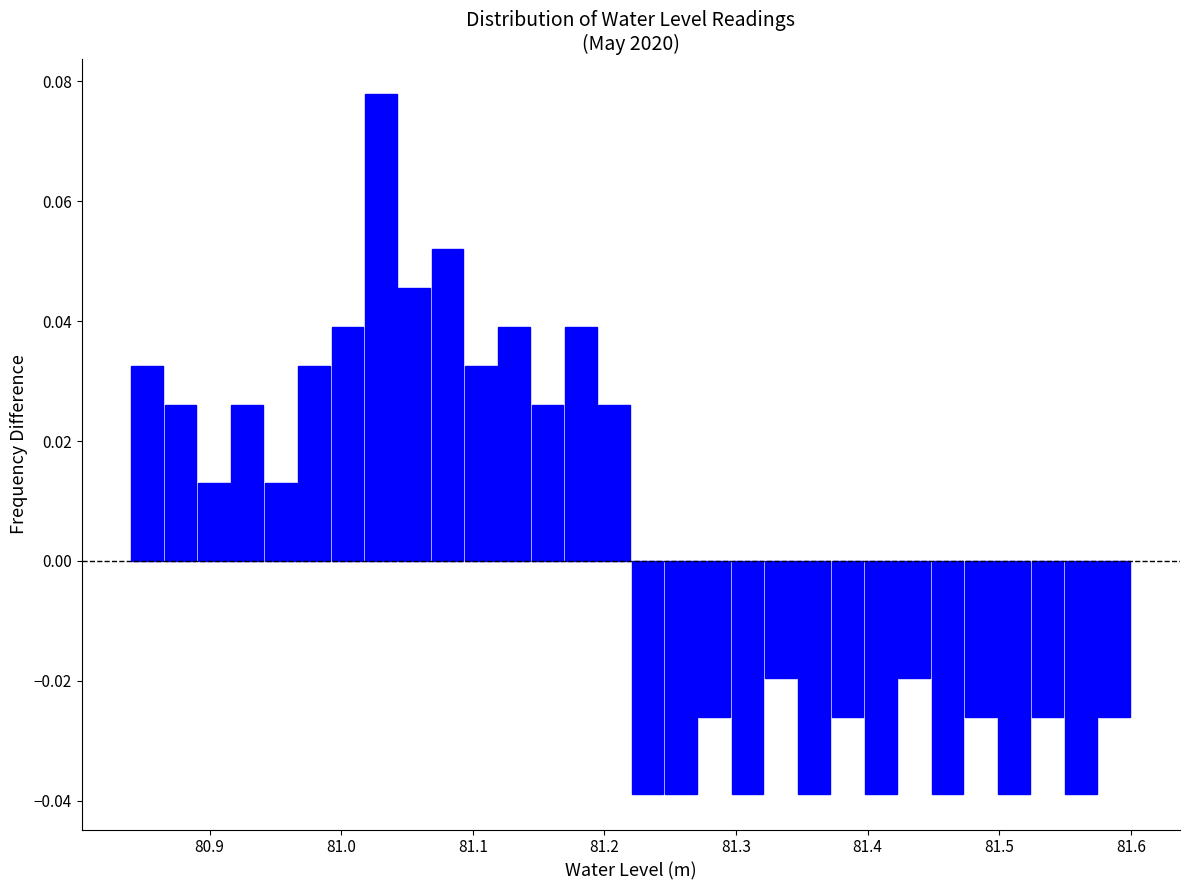

Around what value on the x-axis is the tallest bar? Give the approximate position of its centre, as read against the axis.

81.03